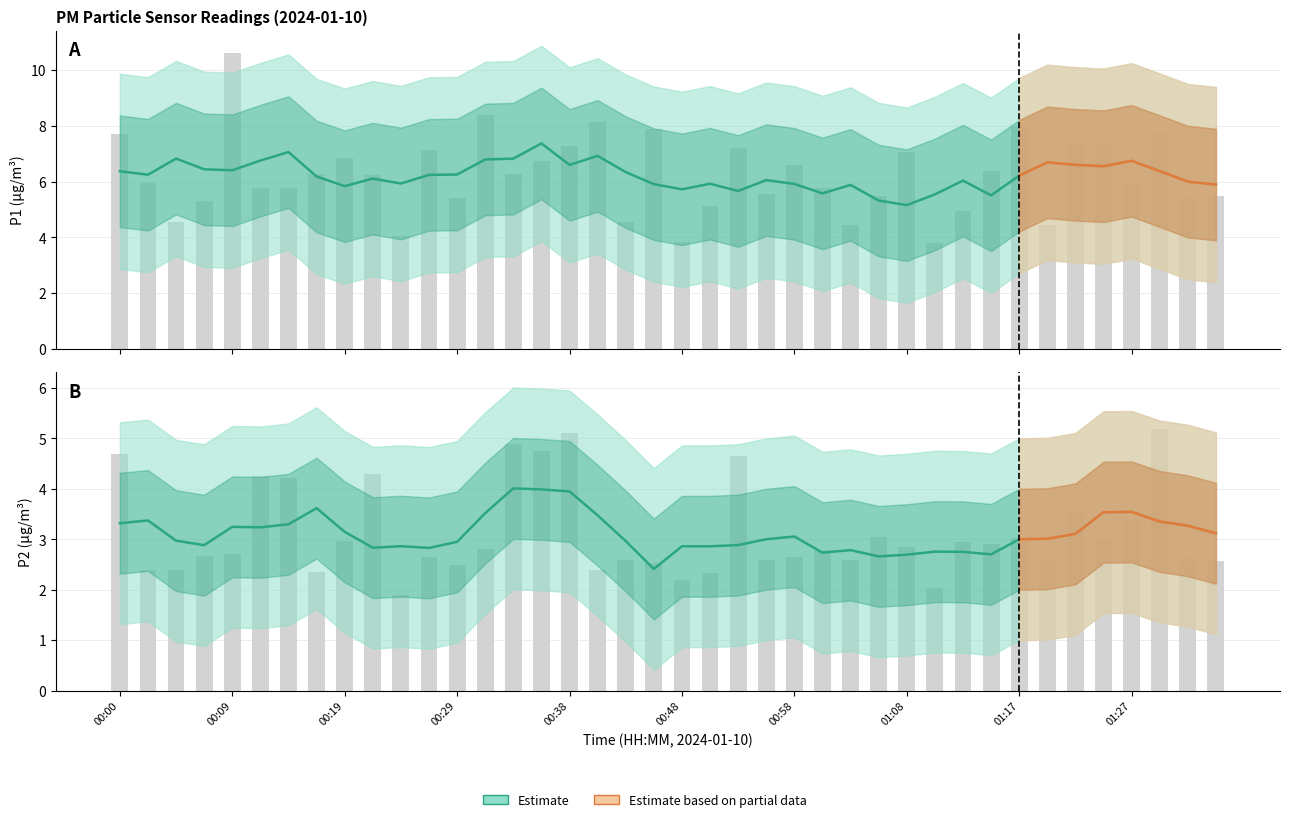

What is the sum of all P1 values?

248.7